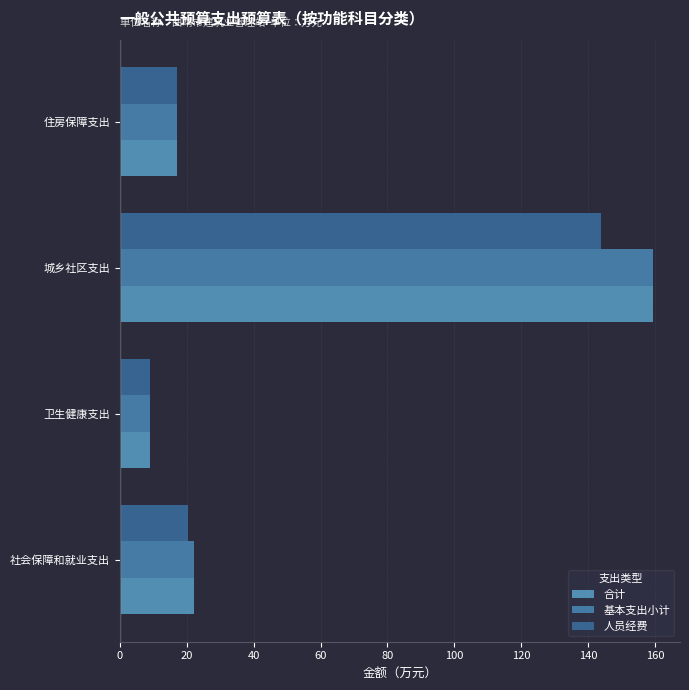

Reading left to right, extract all data points from this chart.

合计: 22.2	8.9	159.5	17.2
基本支出小计: 22.2	8.9	159.5	17.2
人员经费: 20.3	8.9	143.8	17.2